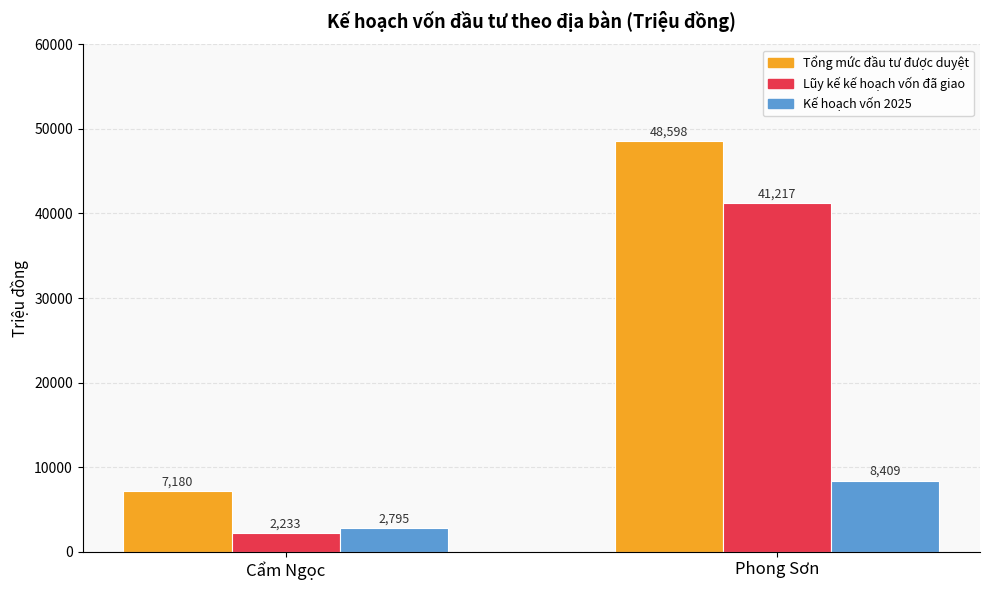

Does the chart contain stacked bars?

No